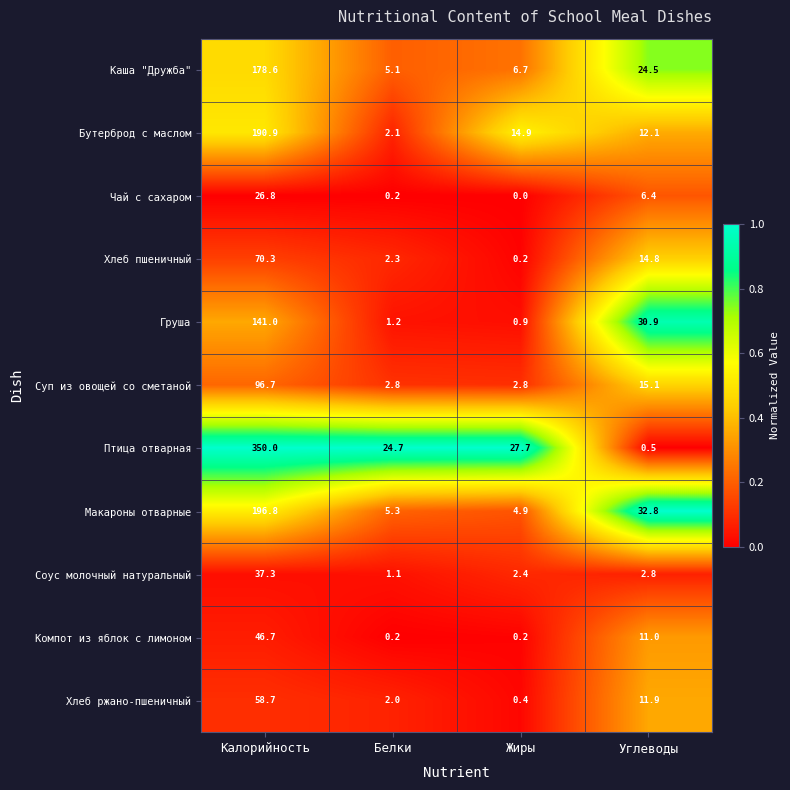

List the labels in order of Макароны отварные value, largest first.

Калорийность, Углеводы, Белки, Жиры